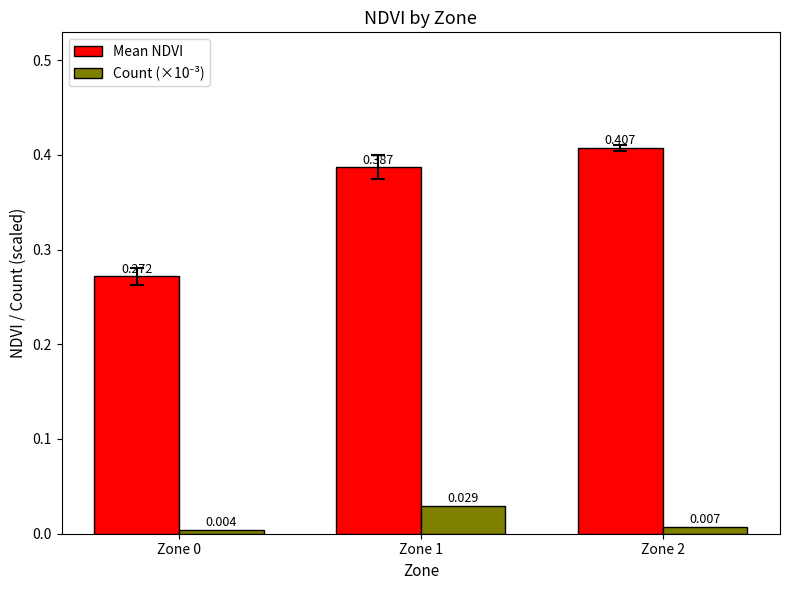

At which label does Mean NDVI reach its peak?

Zone 2